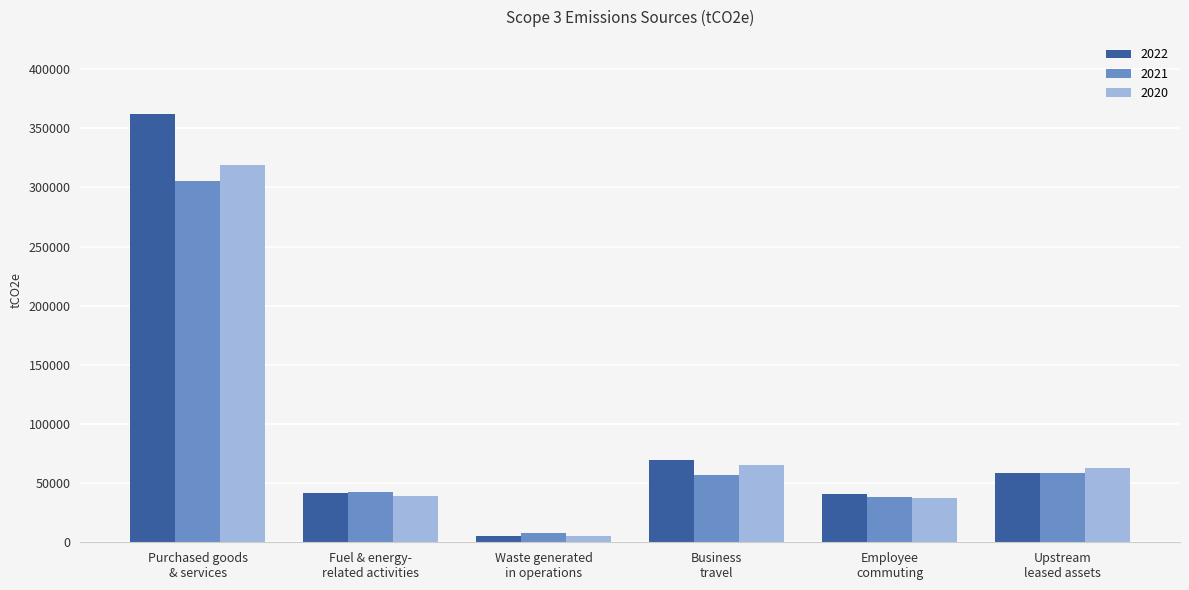

What is the sum of all 2020 values?

528860